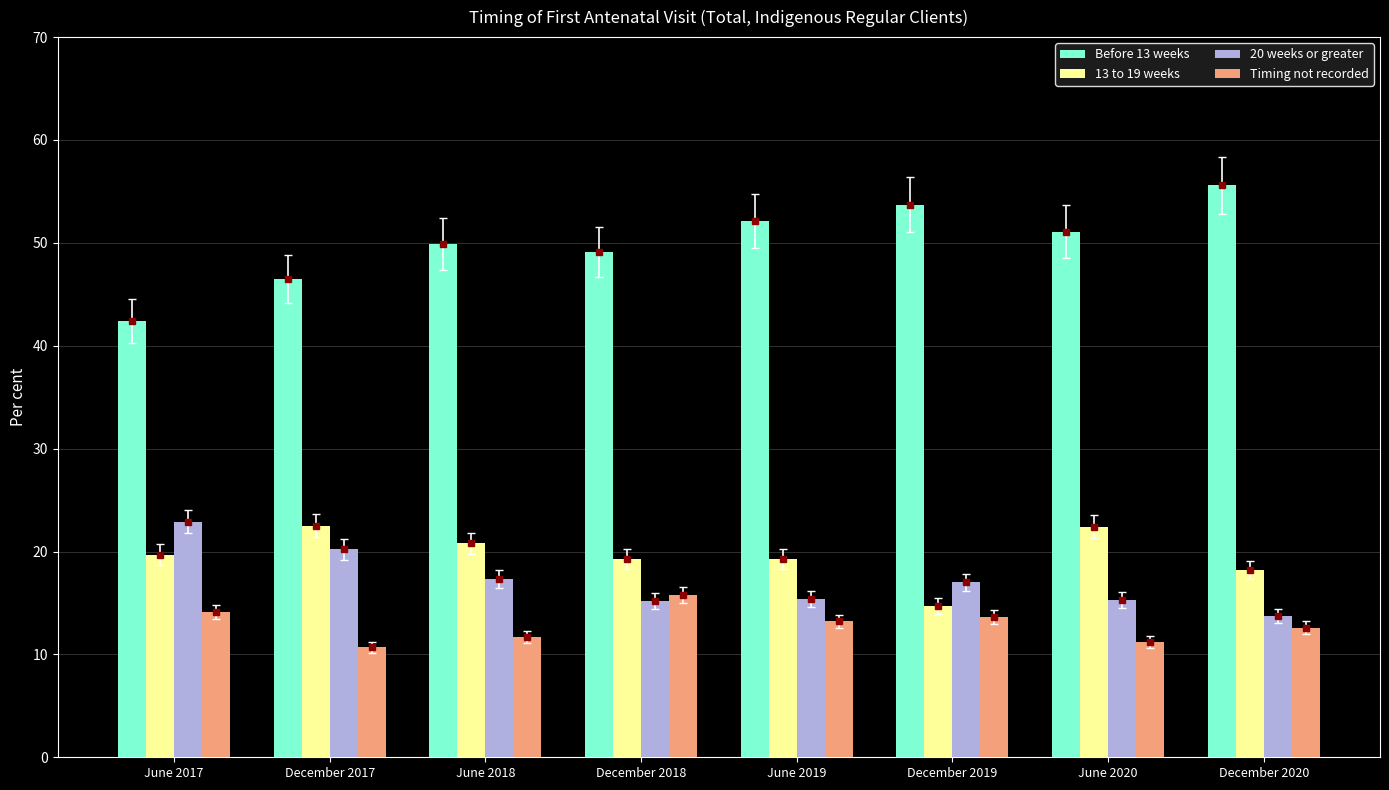

Are the bars horizontal?

No